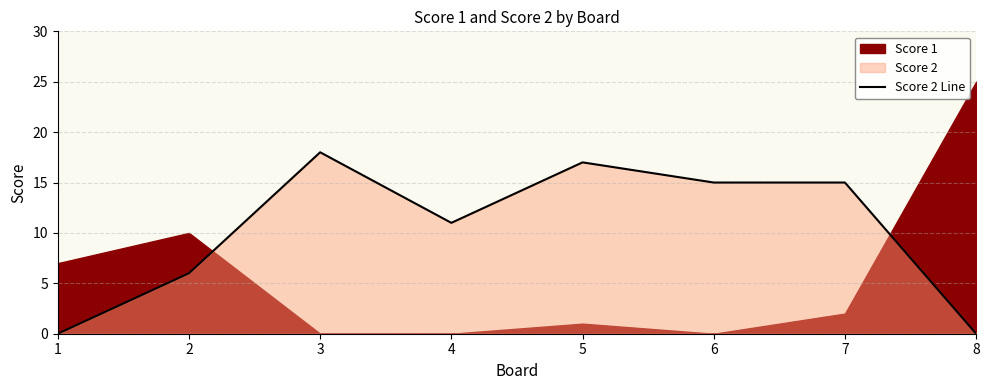

How many points are lower than both their immediate neighbors (excluding endpoints)?

1